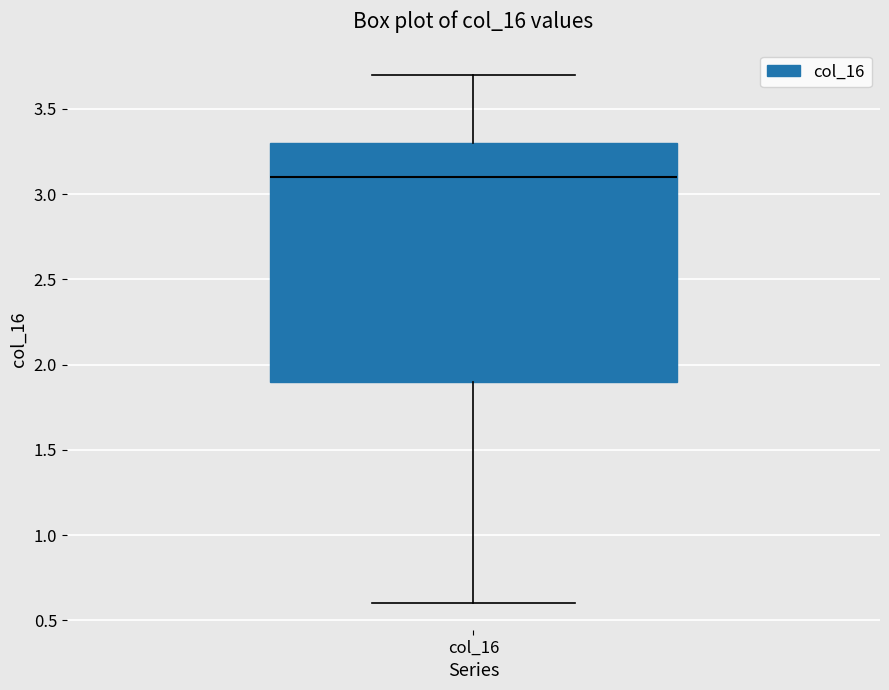

Transcribe this box plot: give where the median line is, the range the box spans, and where the two whiskers end, as read against the y-axis. The values are not printed on the chart, so give them approximately, as read against the axis.

median 3.1, box 1.9 to 3.3, whiskers 0.6 to 3.7